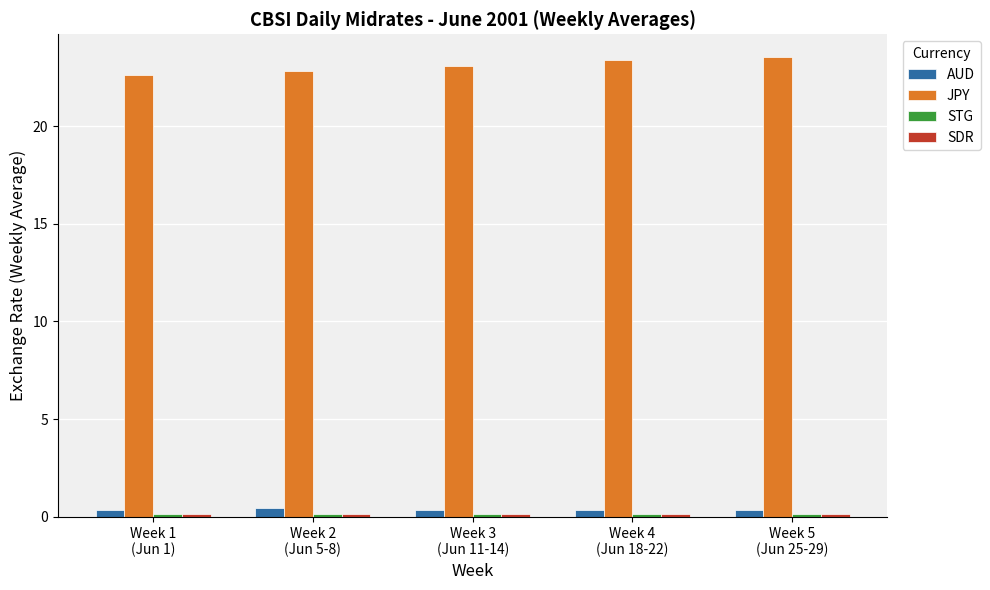

What is the average value of the AUD series?

0.4